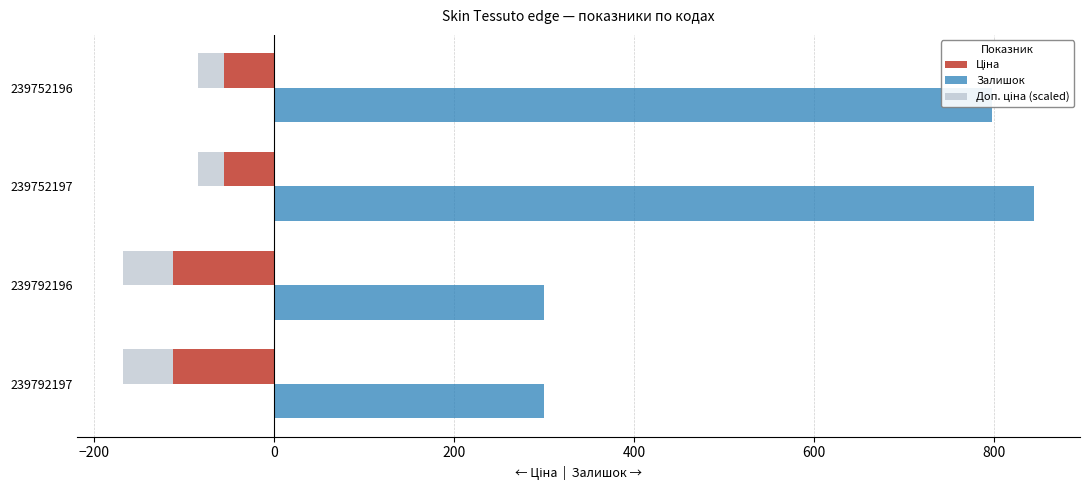

How many data points in Залишок are less than 798?

2